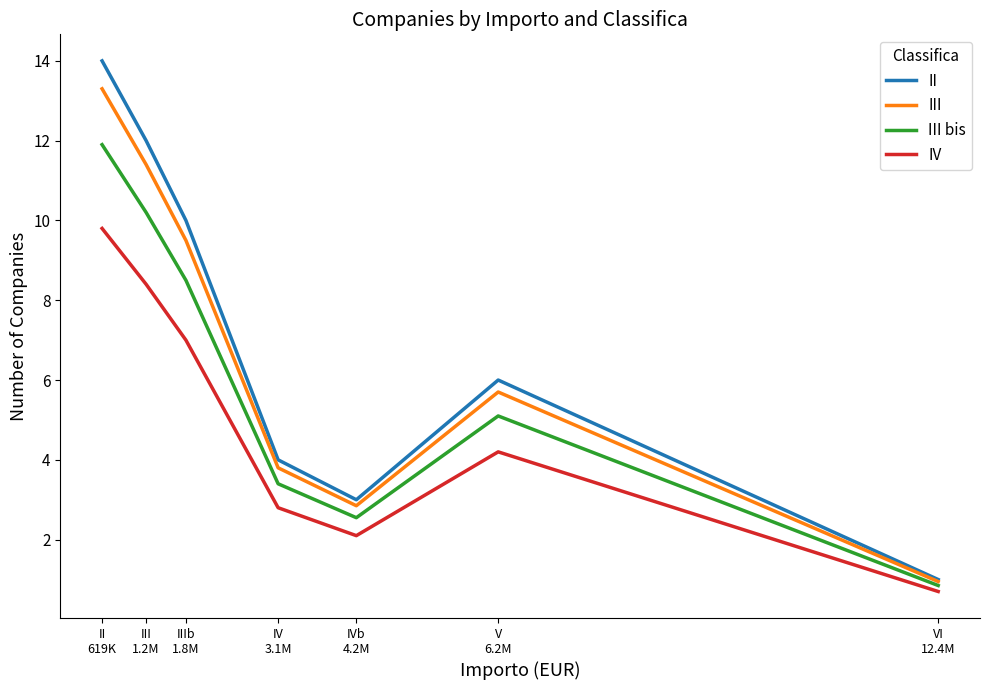

What is the difference between the maximum and second lowest values in the IV series?

7.7